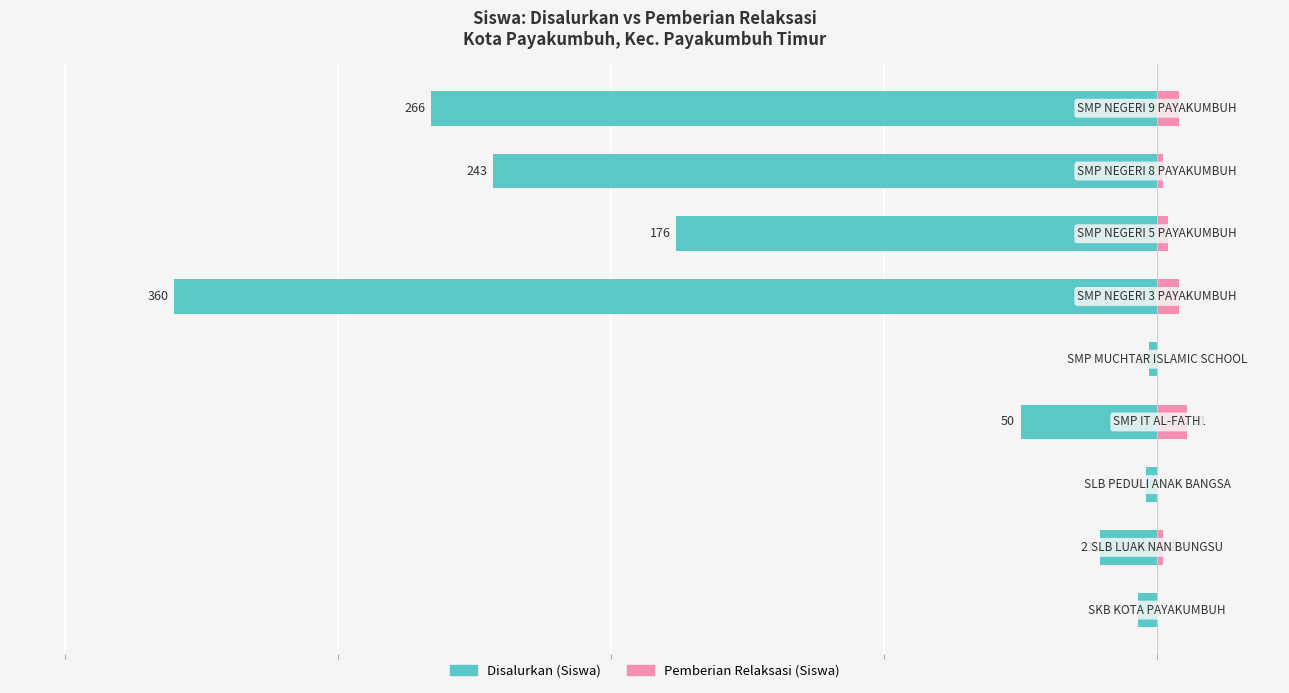

Rank the series by their average value, from lowest to highest.

Disalurkan (Siswa), Pemberian Relaksasi (Siswa)